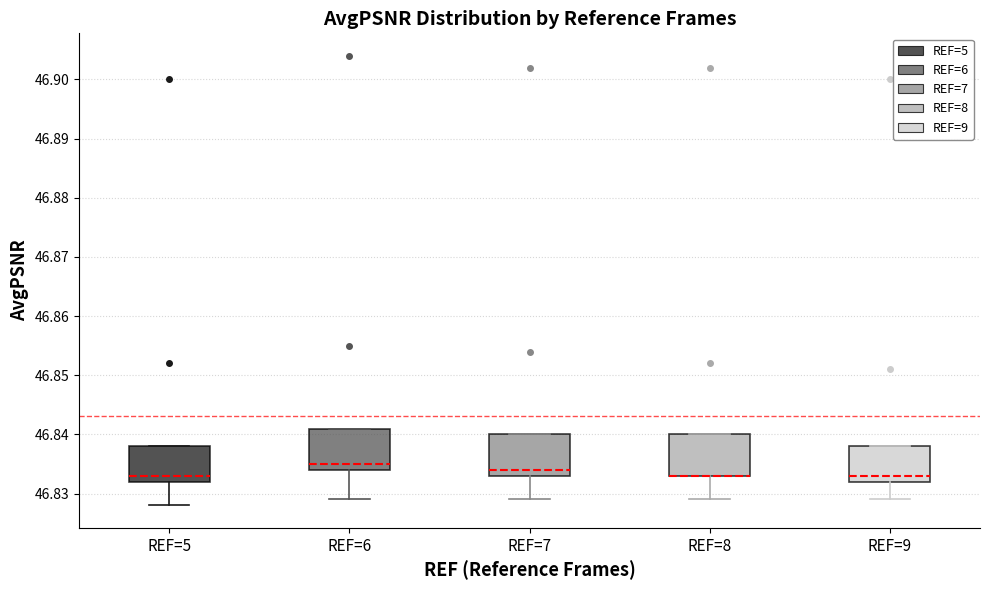

Reading left to right, read every box against the y-axis: the position of its median line, the range the box covers, and the ends of its whiskers. The values are not printed on the chart, so give them approximately, as read against the axis.

REF=5: median 46.833, box 46.832 to 46.838, whiskers 46.828 to 46.838
REF=6: median 46.835, box 46.834 to 46.841, whiskers 46.829 to 46.841
REF=7: median 46.834, box 46.833 to 46.840, whiskers 46.829 to 46.840
REF=8: median 46.833 (drawn on the box's lower edge), box 46.833 to 46.840, whiskers 46.829 to 46.840
REF=9: median 46.833, box 46.832 to 46.838, whiskers 46.829 to 46.838